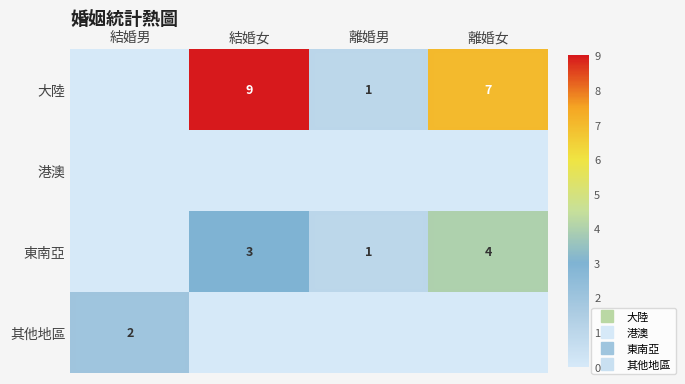

What is the difference between the maximum and minimum values in the 東南亞 series?

4